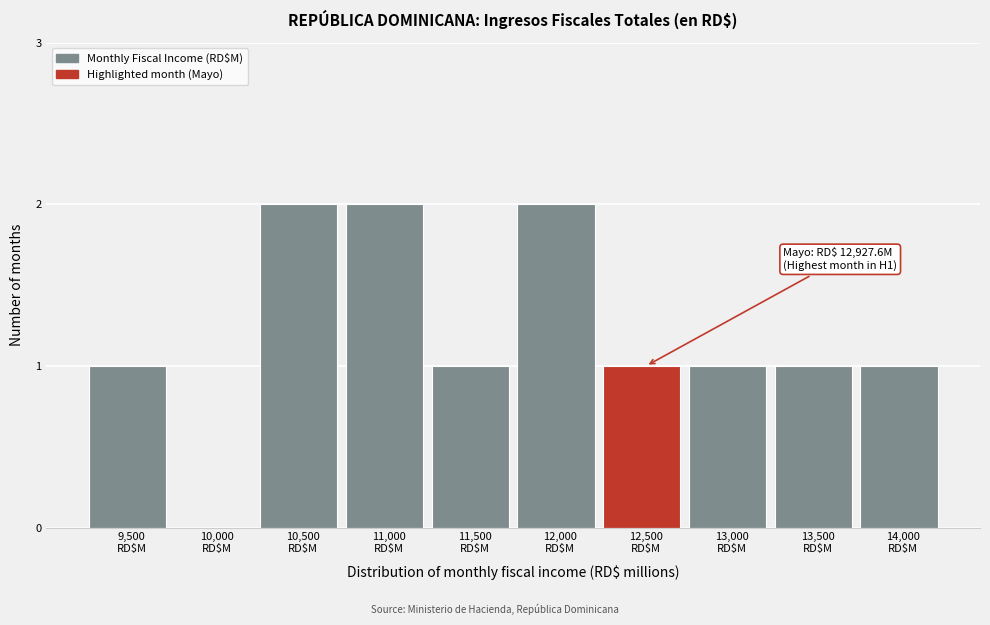

How many categories are shown in the chart?

10